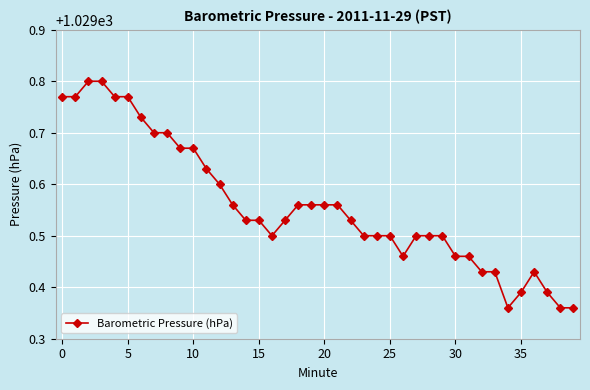

What is the difference between the maximum and minimum values?

0.4